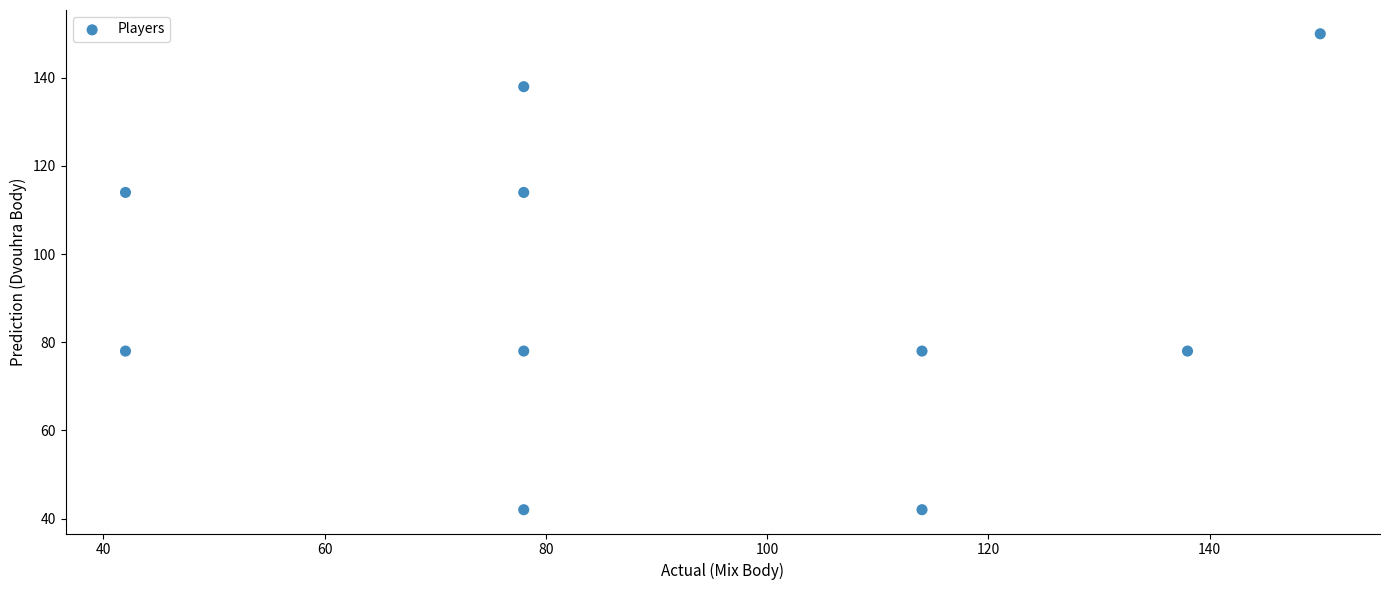

What is the average X value?

91